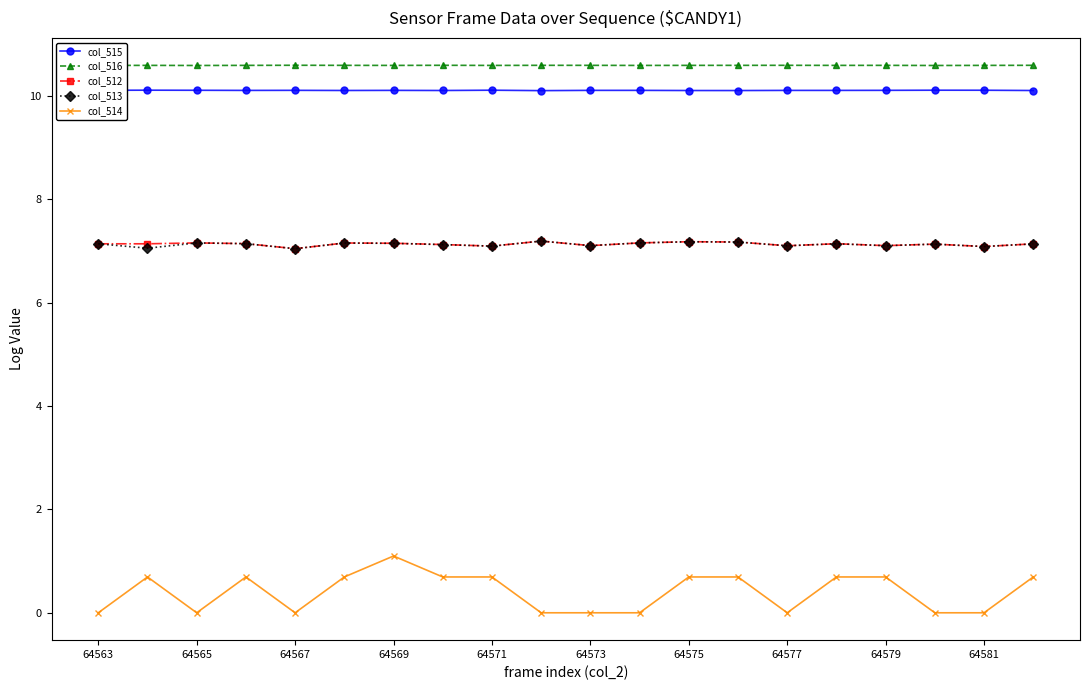

Which series has the widest spread of values?

col_514